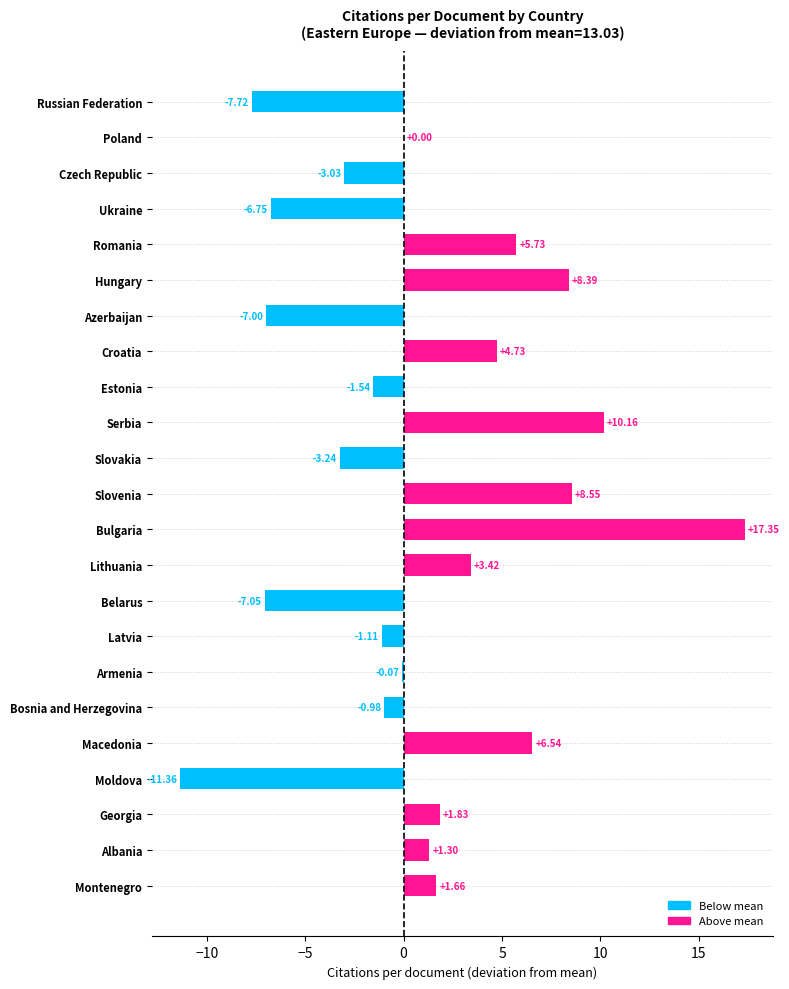

The value at Albania is 2.3. True or false?

False